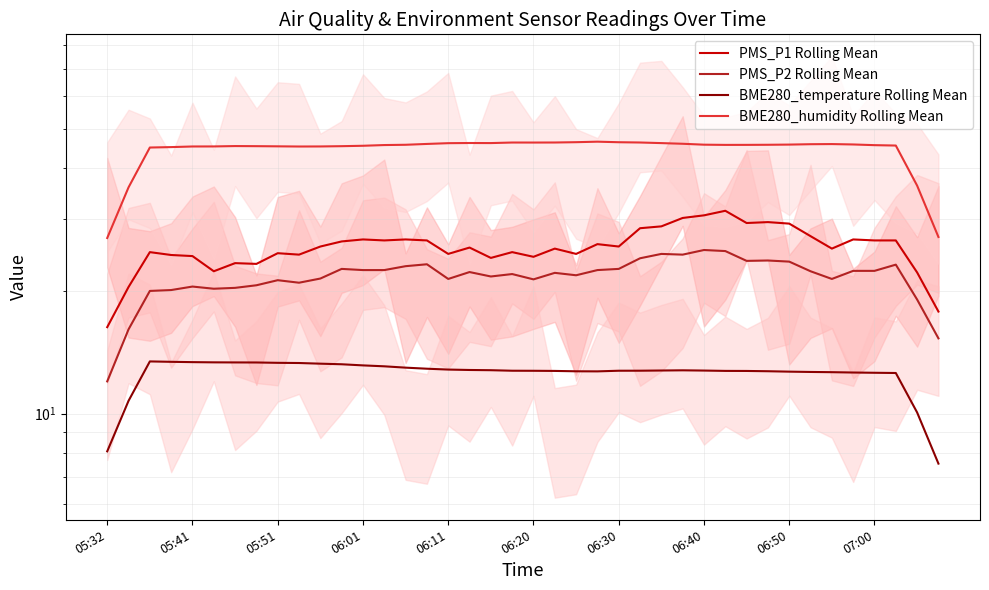

At which category does the chart reach its peak across all series?

23